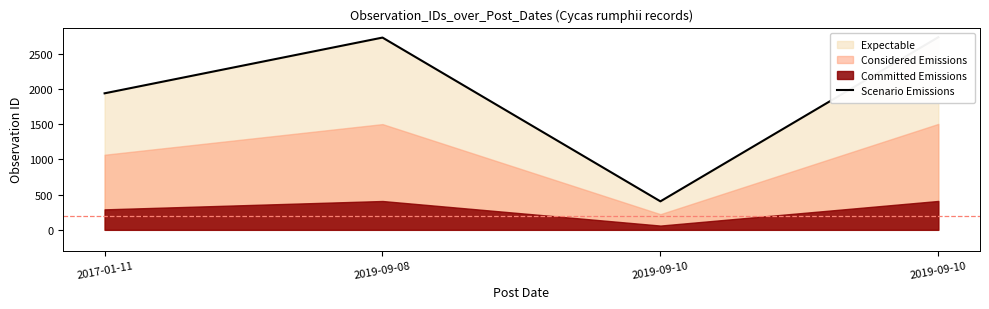

What is the difference between the maximum and second lowest values?

797